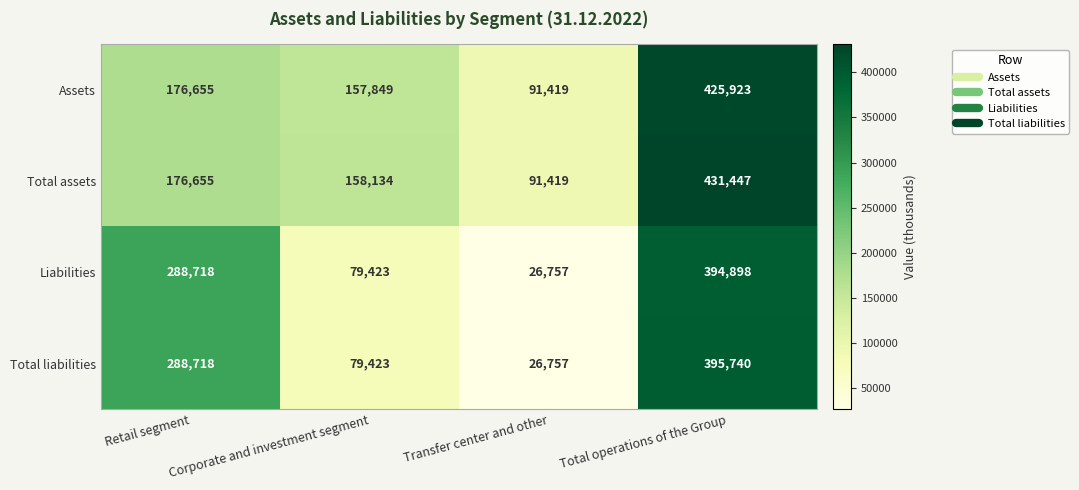

Count the number of categories in the chart.

4